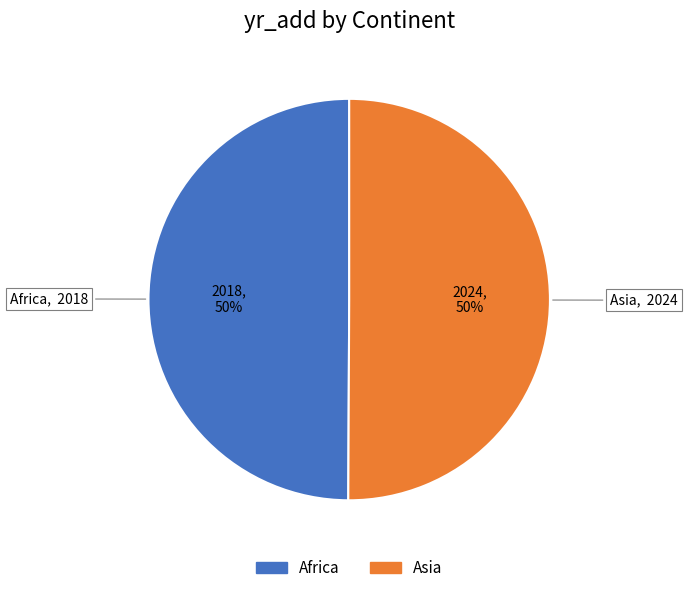

The Africa slice represents 50% of the pie. True or false?

True